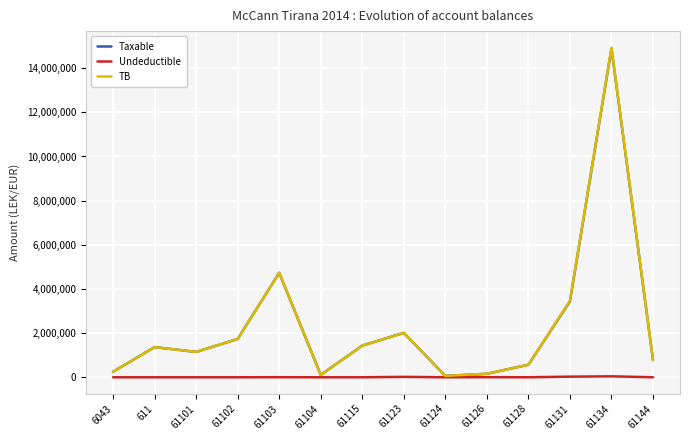

Is the value of TB at 6043 greater than the value of Taxable at 61134?

No